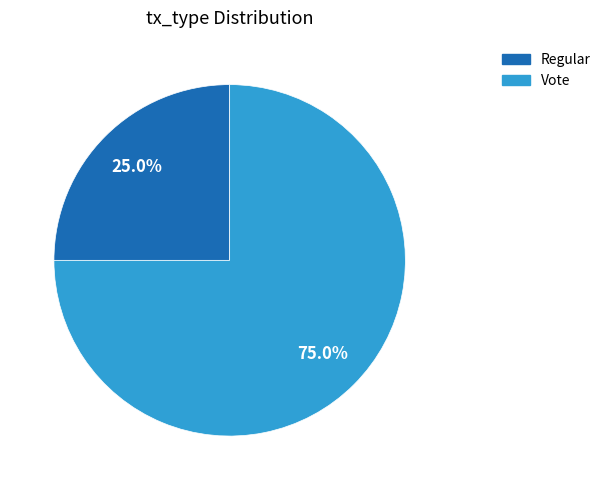

What is the total percentage of Vote and Regular?

100.0%